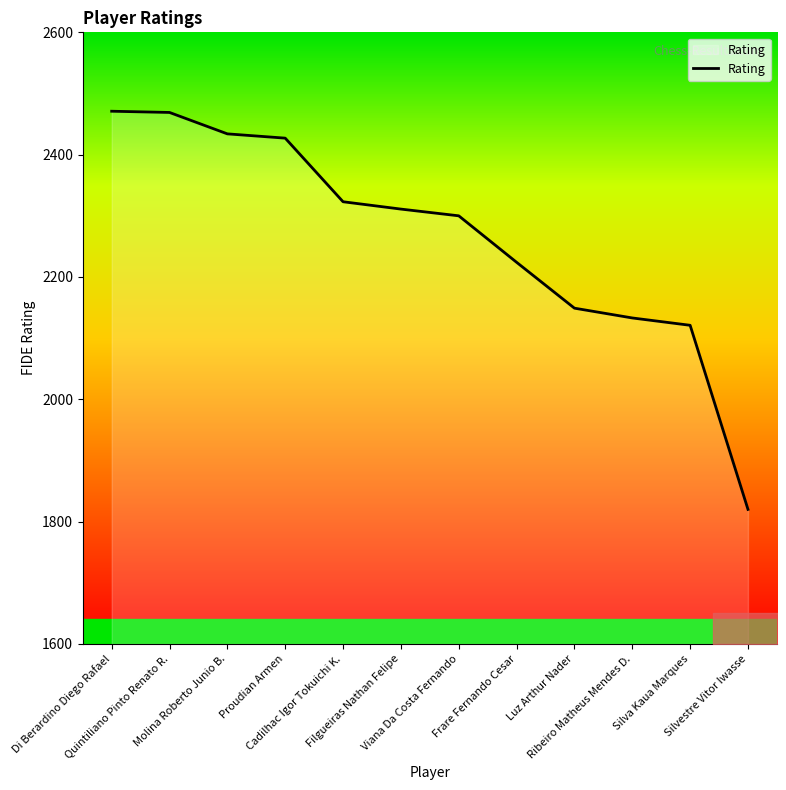

What is the difference between the maximum and minimum values?

651